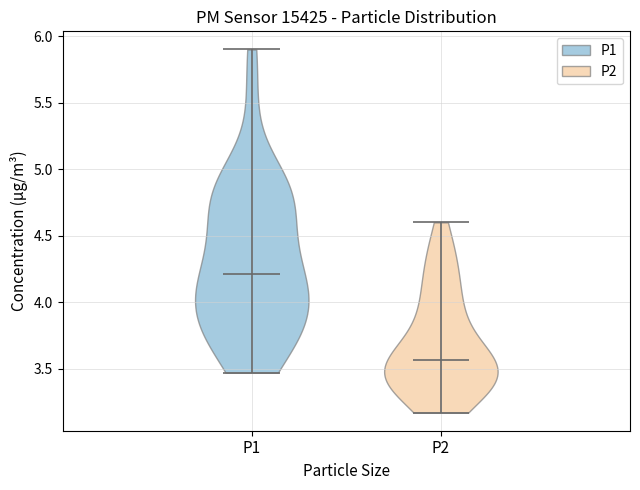

Which violin has the highest median line?

P1